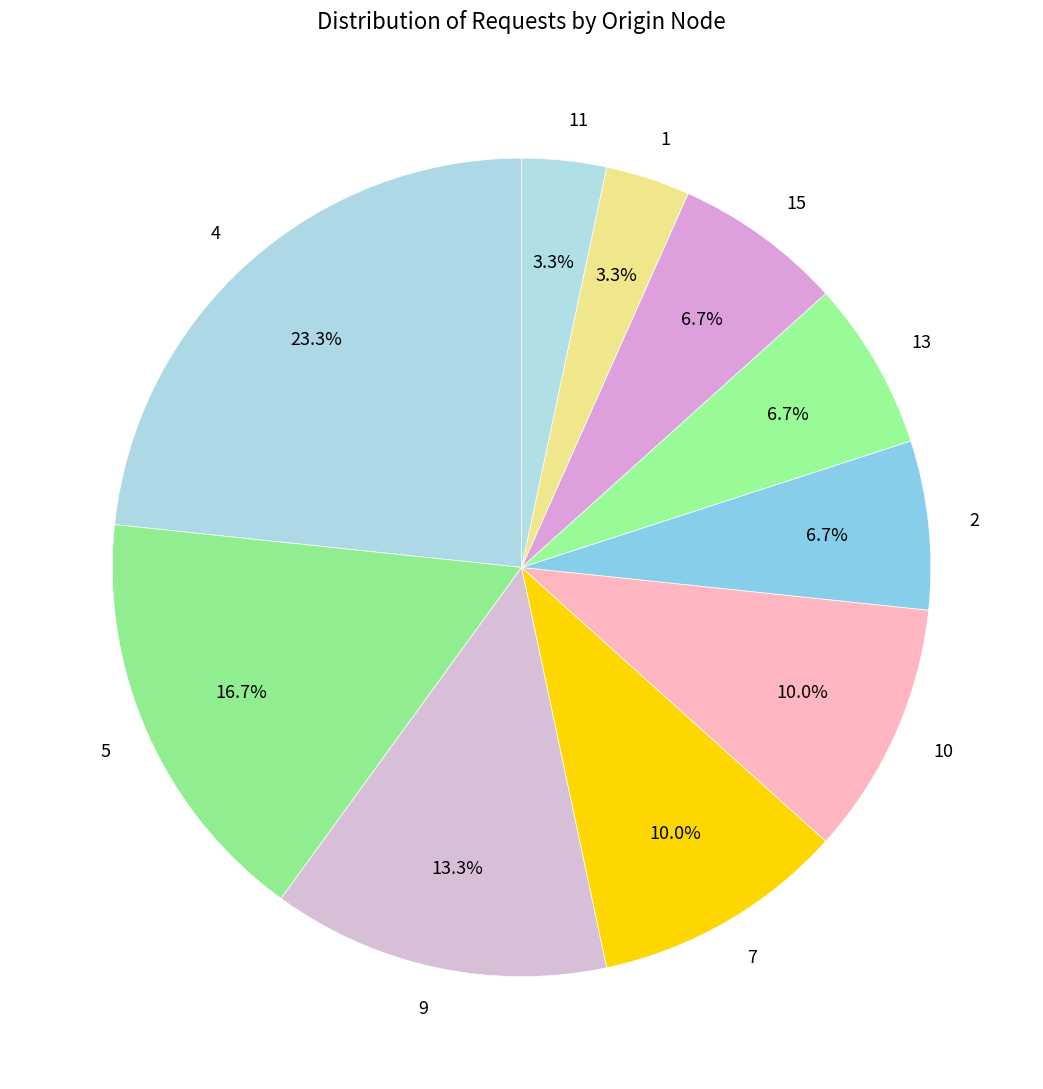

To the nearest percent, what is the combined percentage of 1 and 5?

20%